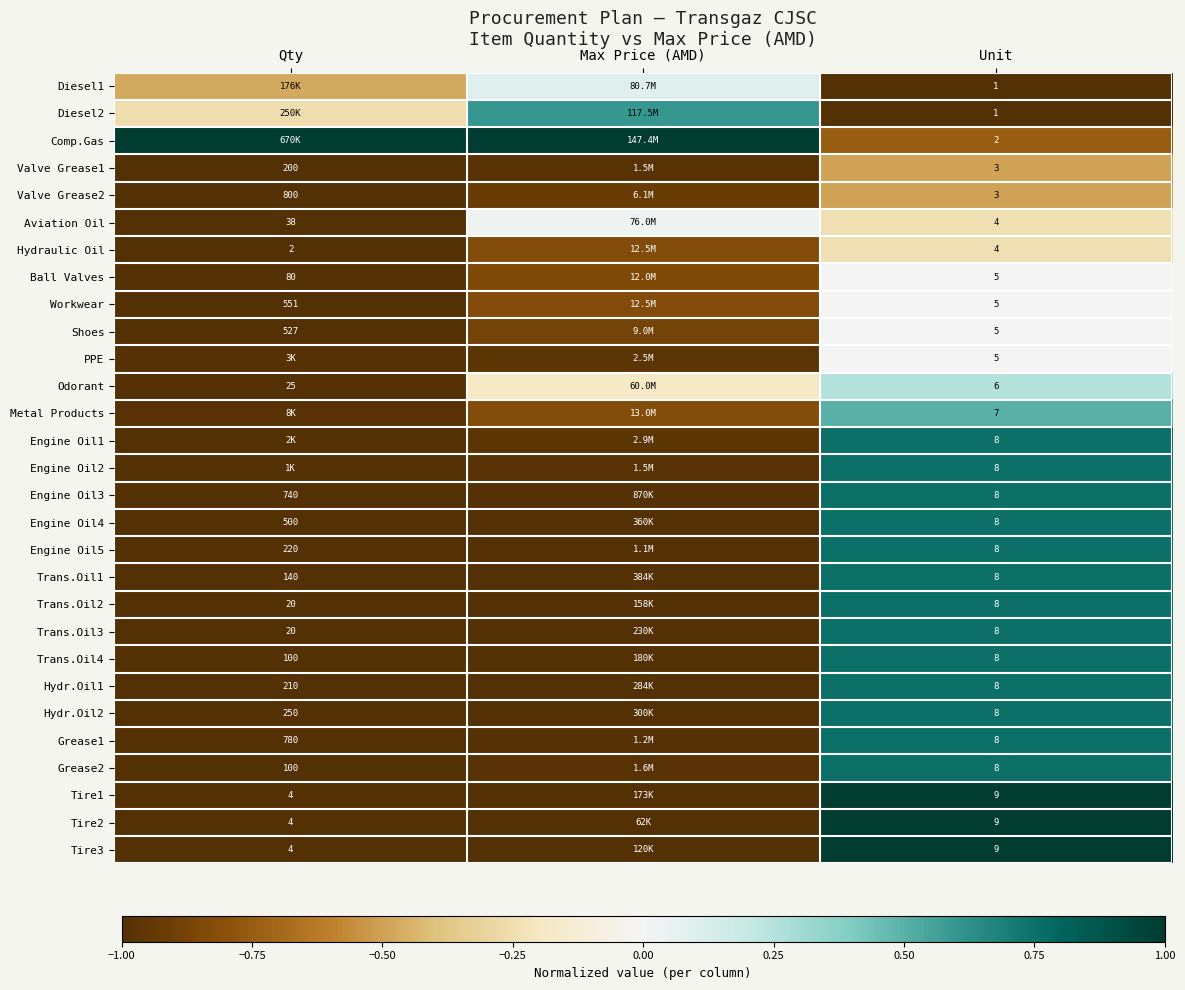

The Trans.Oil4 series shows -1.0 at Qty. True or false?

True